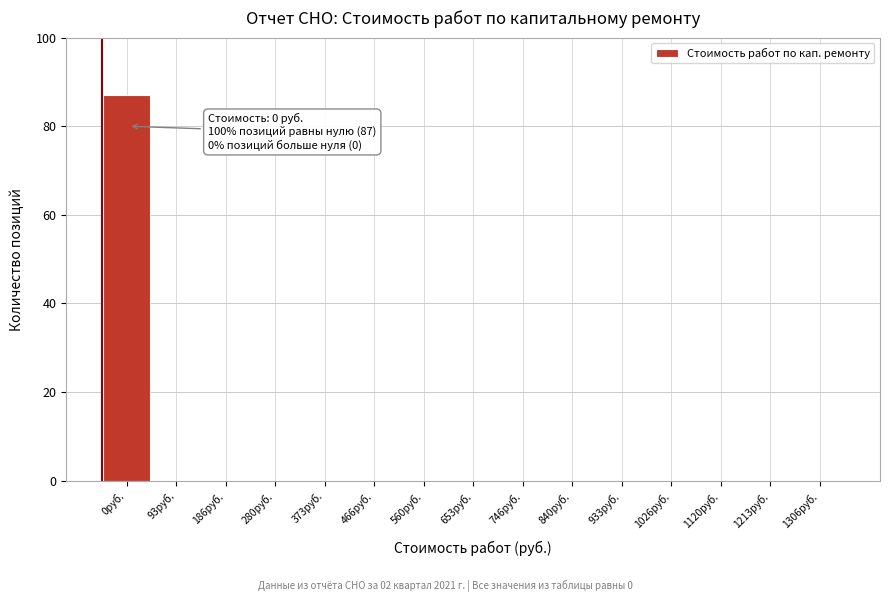

Reading left to right, list all the values displayed in this chart.

0руб.=87	93руб.=0	186руб.=0	280руб.=0	373руб.=0	466руб.=0	560руб.=0	653руб.=0	746руб.=0	840руб.=0	933руб.=0	1026руб.=0	1120руб.=0	1213руб.=0	1306руб.=0